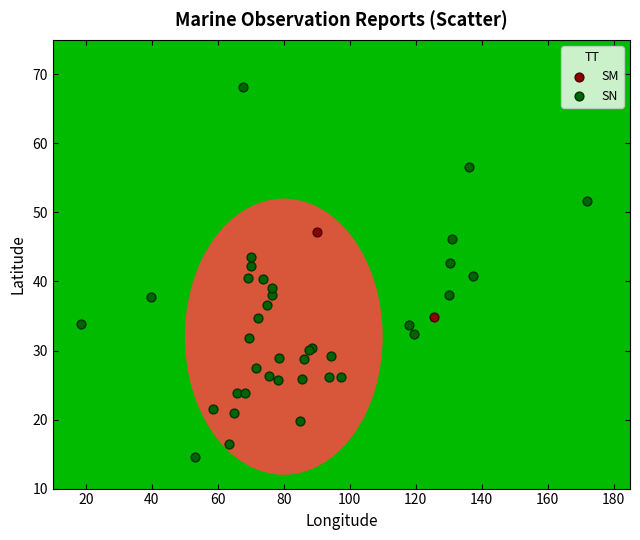

What are all the series names shown in the legend?

SM, SN